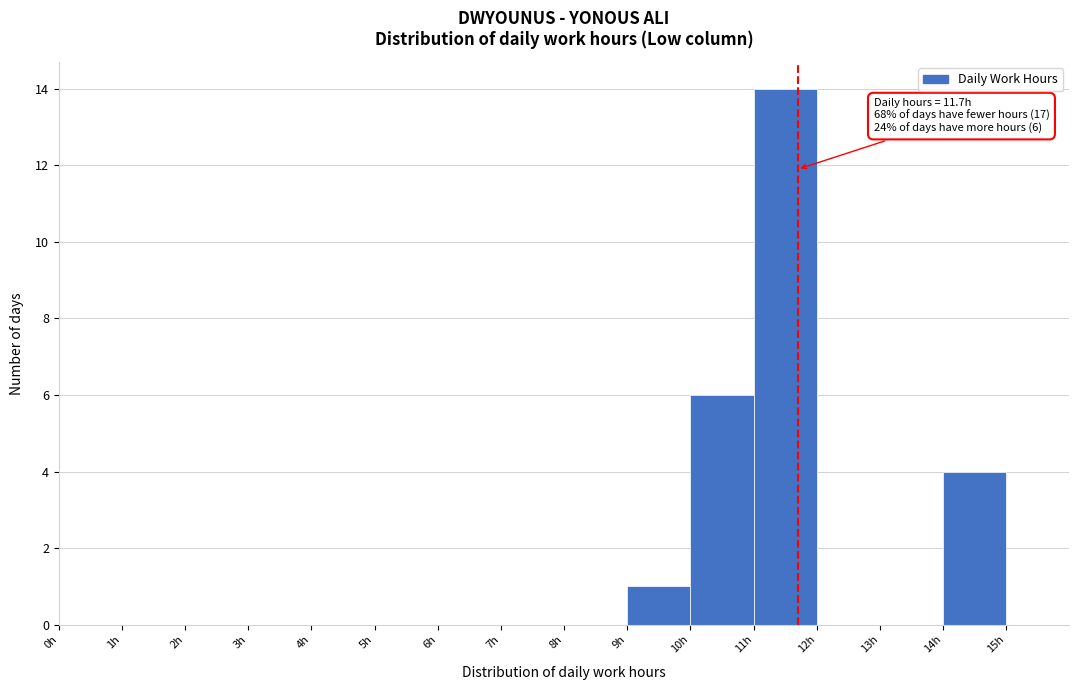

Which range on the x-axis has the tallest bar?

11 to 12